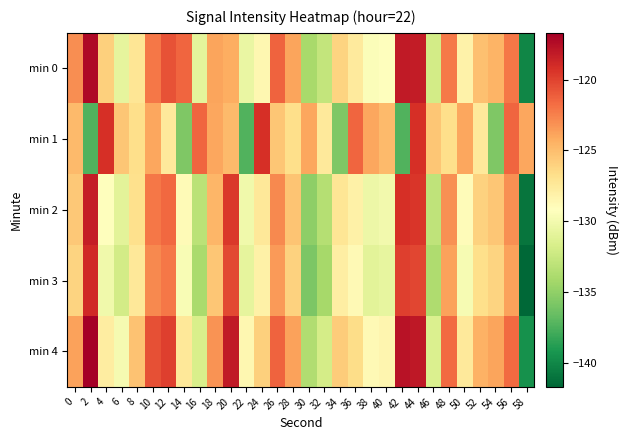

Which series changed the most between 10 and 20?

min 2